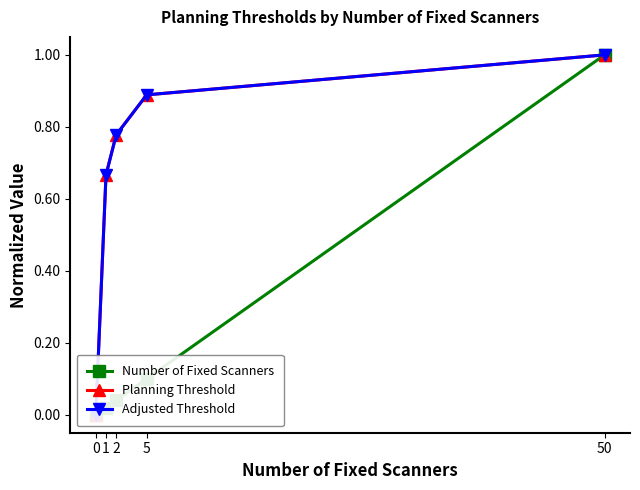

Reading left to right, extract all data points from this chart.

Number of Fixed Scanners: 0.0	0.0	0.0	0.1	1.0
Planning Threshold: 0.0	0.7	0.8	0.9	1.0
Adjusted Threshold: 0.0	0.7	0.8	0.9	1.0